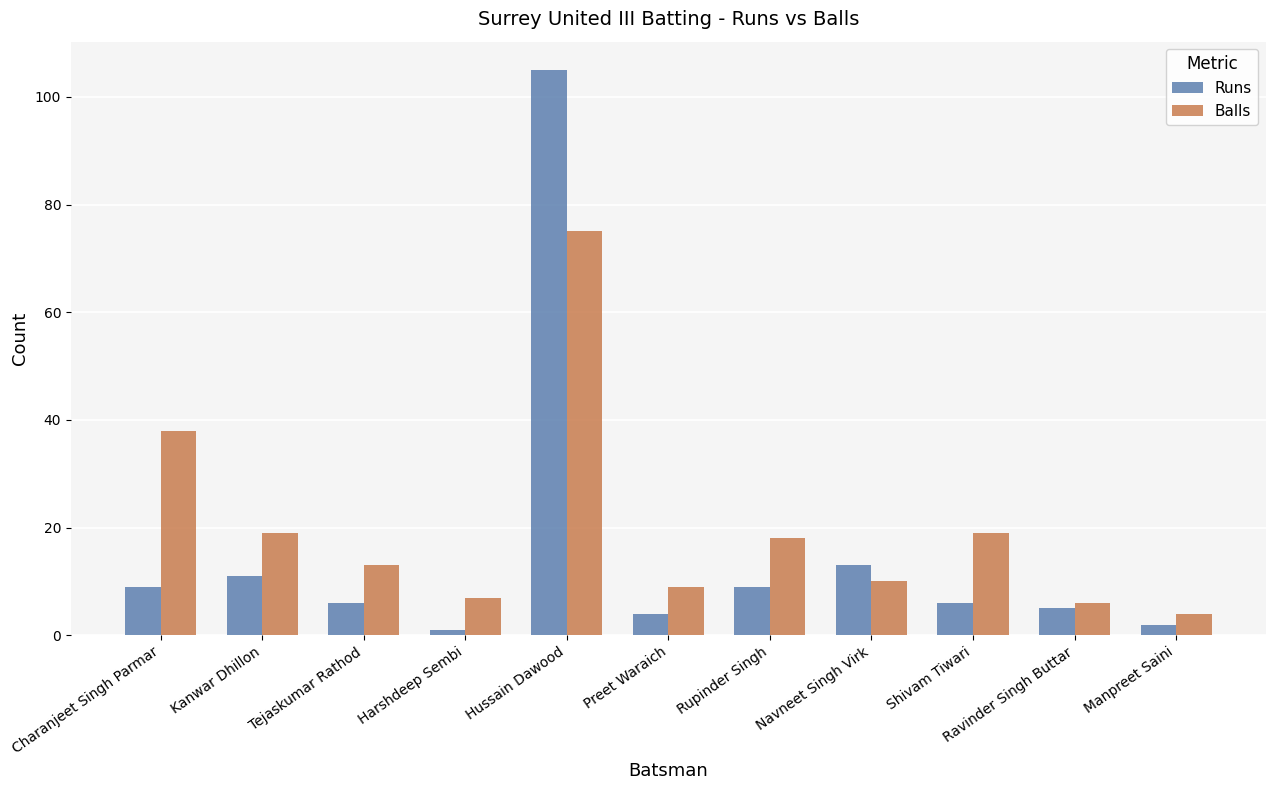

Reading left to right, extract all data points from this chart.

Runs: Charanjeet Singh Parmar=9	Kanwar Dhillon=11	Tejaskumar Rathod=6	Harshdeep Sembi=1	Hussain Dawood=105	Preet Waraich=4	Rupinder Singh=9	Navneet Singh Virk=13	Shivam Tiwari=6	Ravinder Singh Buttar=5	Manpreet Saini=2
Balls: Charanjeet Singh Parmar=38	Kanwar Dhillon=19	Tejaskumar Rathod=13	Harshdeep Sembi=7	Hussain Dawood=75	Preet Waraich=9	Rupinder Singh=18	Navneet Singh Virk=10	Shivam Tiwari=19	Ravinder Singh Buttar=6	Manpreet Saini=4